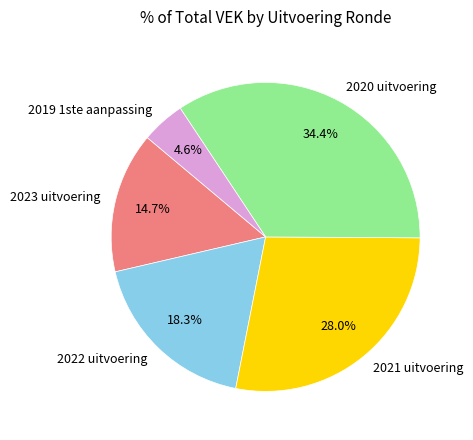

Which slice is the largest?

2020 uitvoering